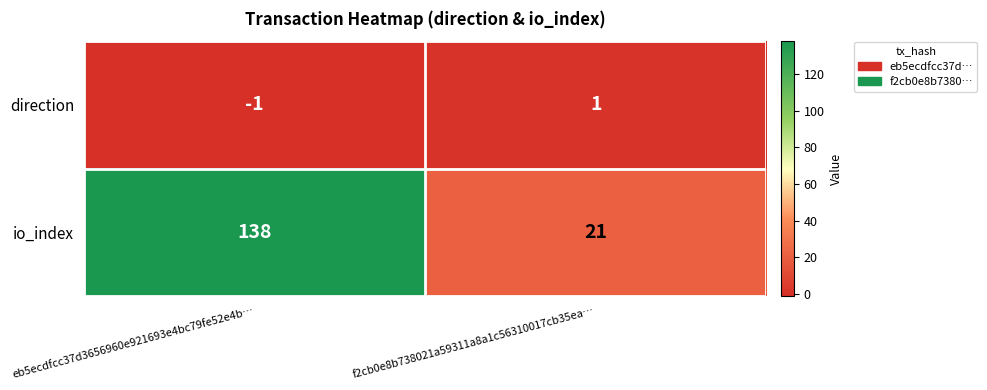

Which category has the highest value across all series?

eb5ecdfcc37d3656960e921693e4bc79fe52e4b…